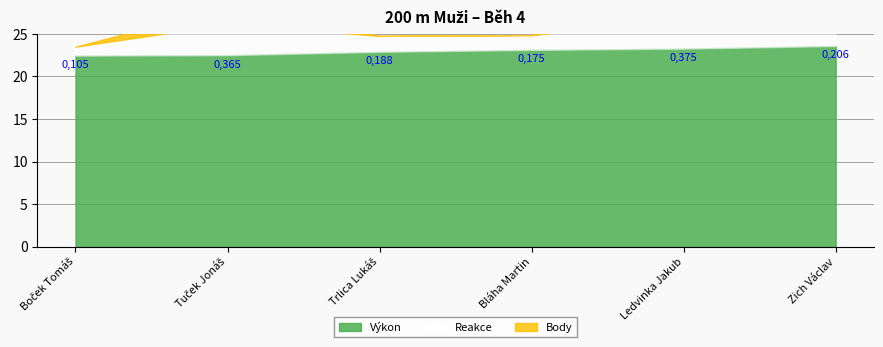

After their last crossing, which series has the higher values: Body or Reakce?

Reakce